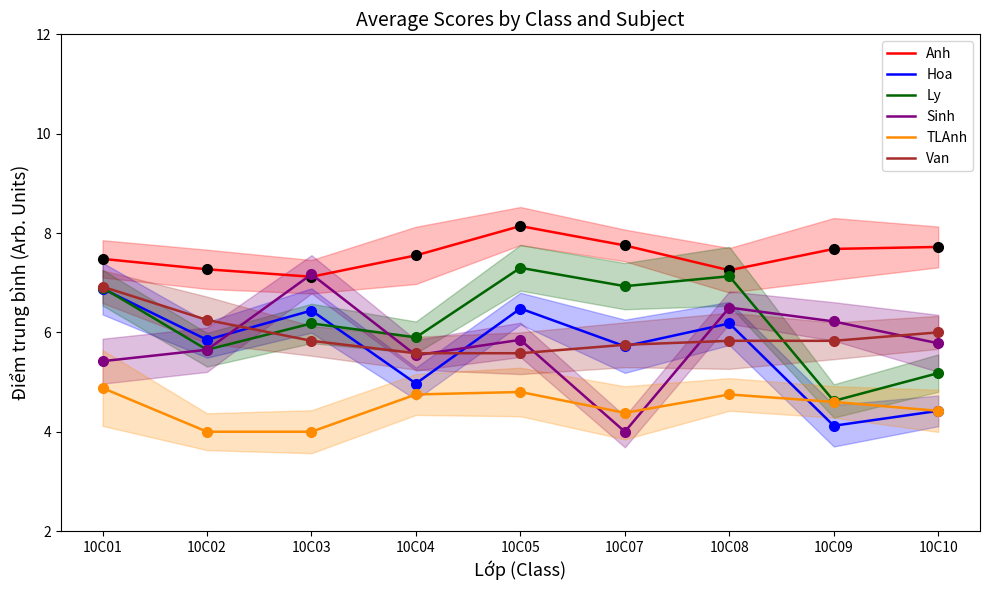

At which label is Anh closest to 7?

10C03